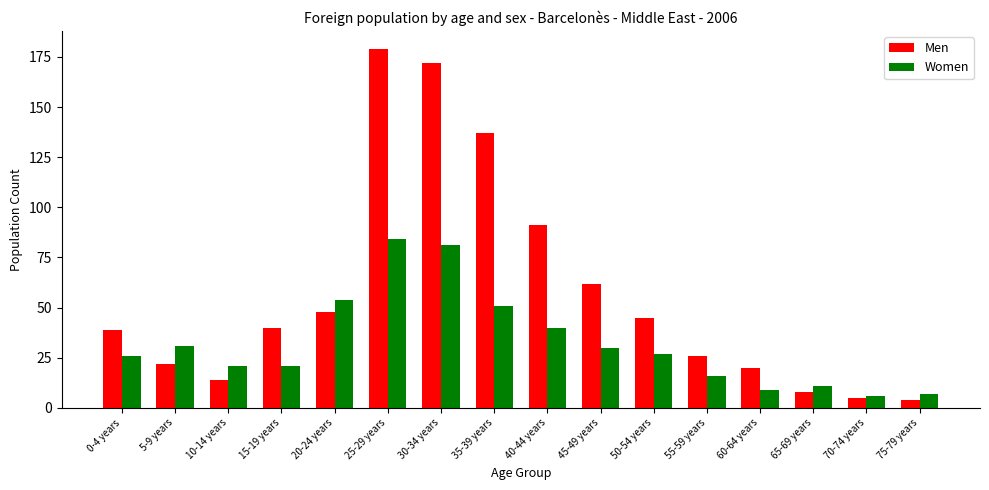

How many bars are there in total?

32